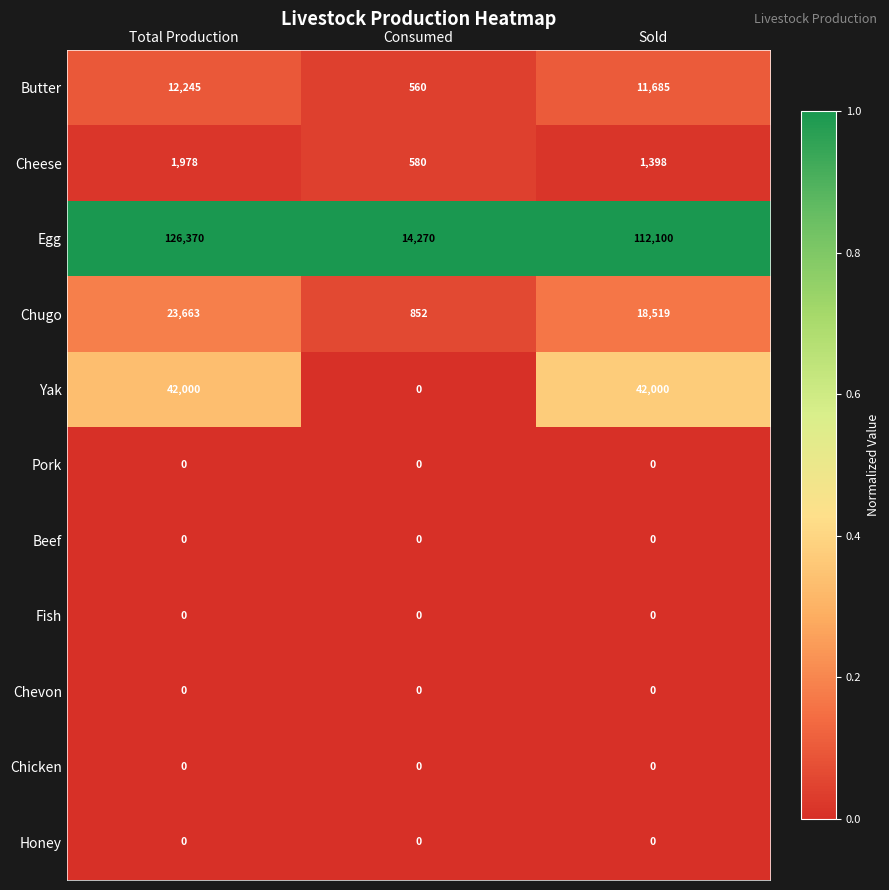

What is the highest value of the Butter series?

12245